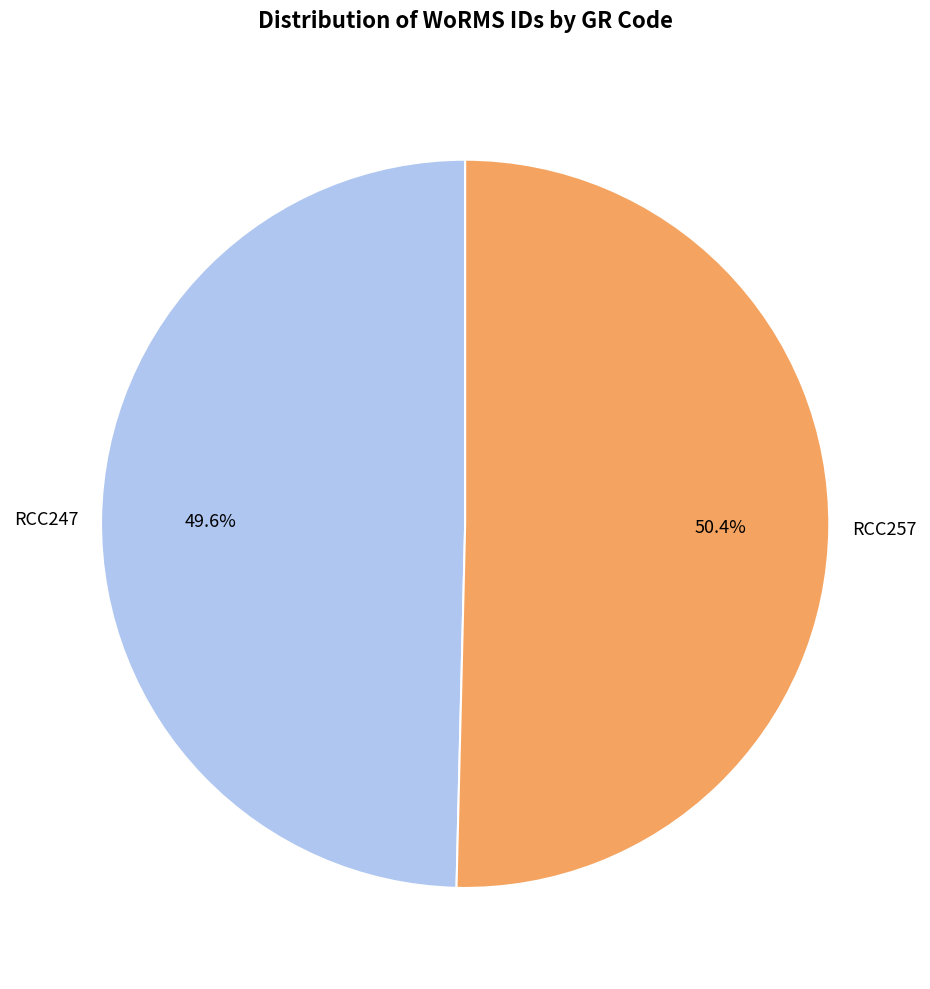

Does any single category account for the majority?

Yes